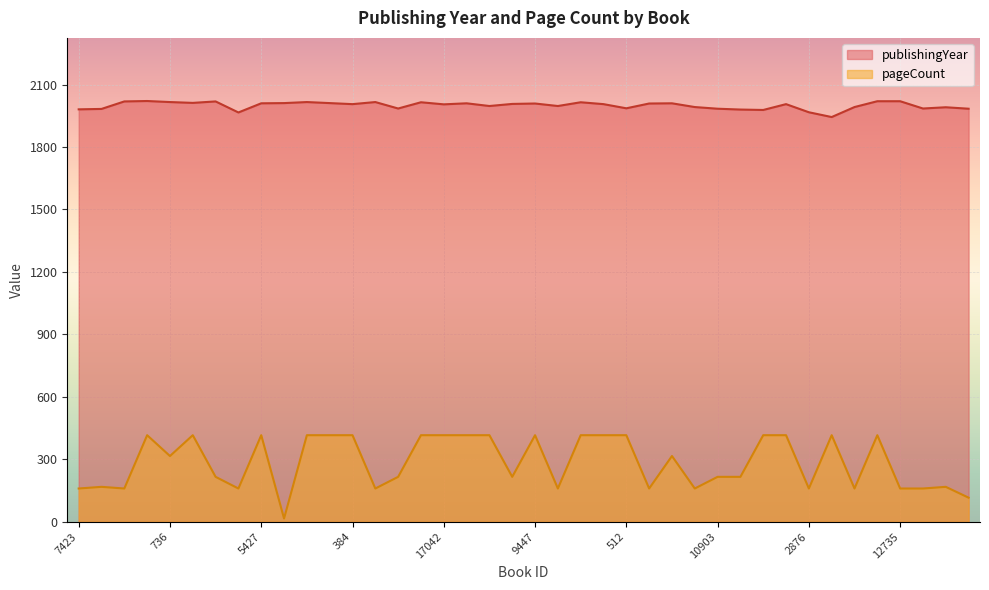

What position from the right is 2520?

14